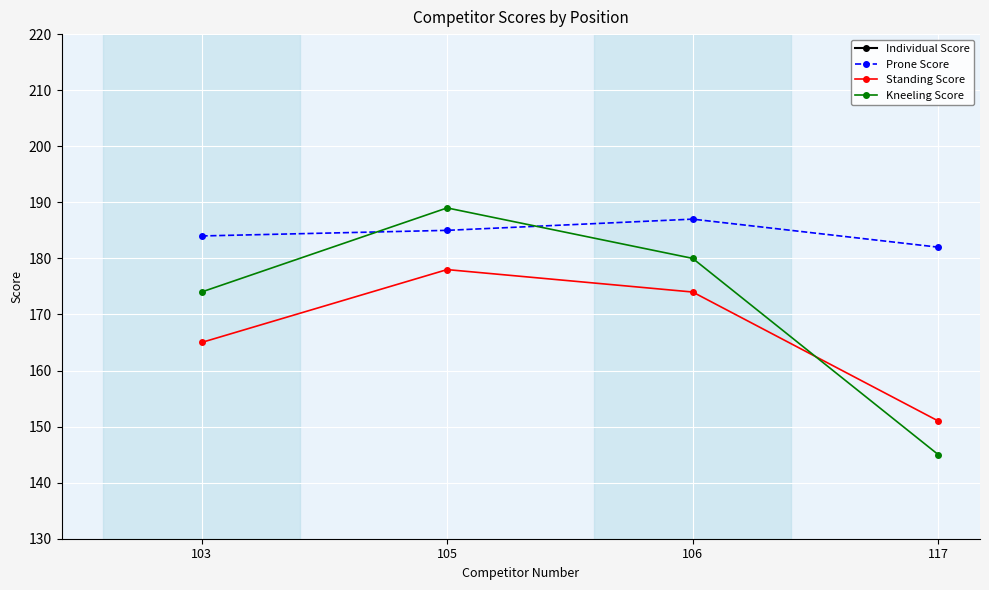

At how many categories does at least one series exceed 261?

4